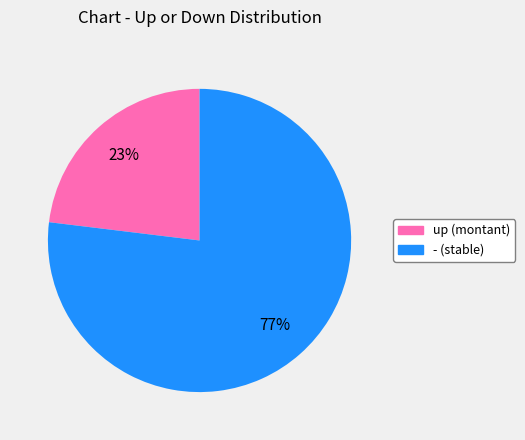

To the nearest percent, what is the difference between the largest and smallest slice percentages?

54%